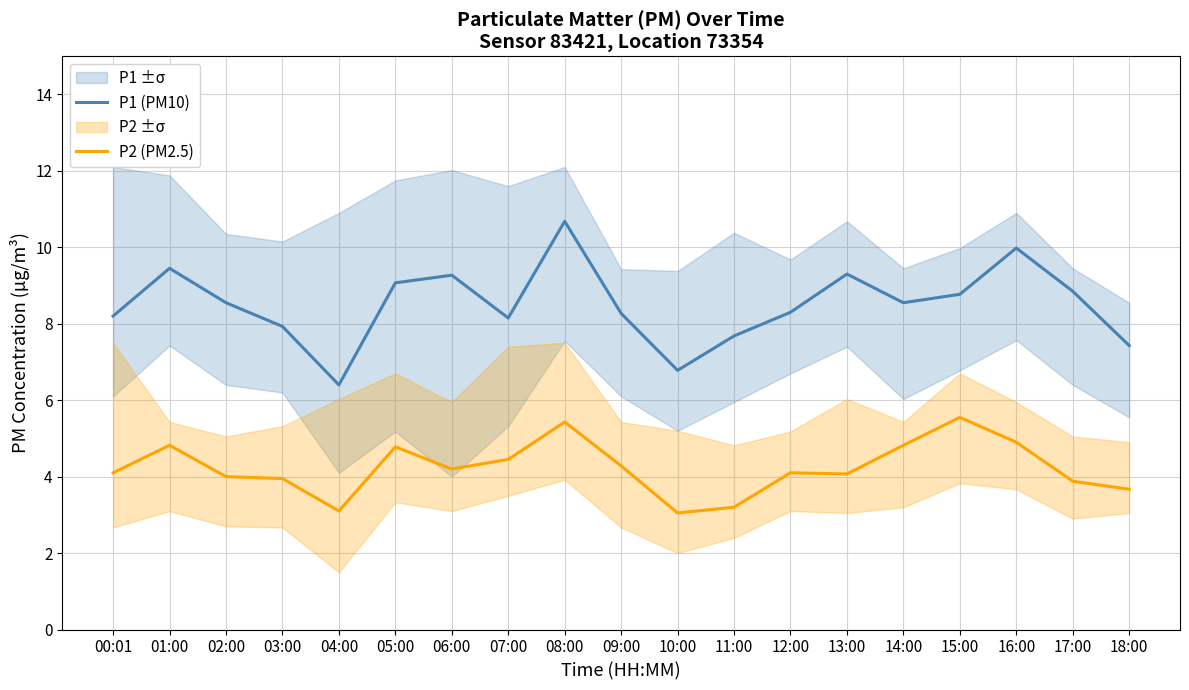

Reading left to right, transcribe all the data shown in this chart.

P1 (PM10): 00:01=8.2	01:00=9.4	02:00=8.6	03:00=7.9	04:00=6.4	05:00=9.1	06:00=9.3	07:00=8.2	08:00=10.7	09:00=8.3	10:00=6.8	11:00=7.7	12:00=8.3	13:00=9.3	14:00=8.6	15:00=8.8	16:00=10.0	17:00=8.8	18:00=7.4
P2 (PM2.5): 00:01=4.1	01:00=4.8	02:00=4.0	03:00=4.0	04:00=3.1	05:00=4.8	06:00=4.2	07:00=4.5	08:00=5.4	09:00=4.3	10:00=3.0	11:00=3.2	12:00=4.1	13:00=4.1	14:00=4.8	15:00=5.5	16:00=4.9	17:00=3.9	18:00=3.7